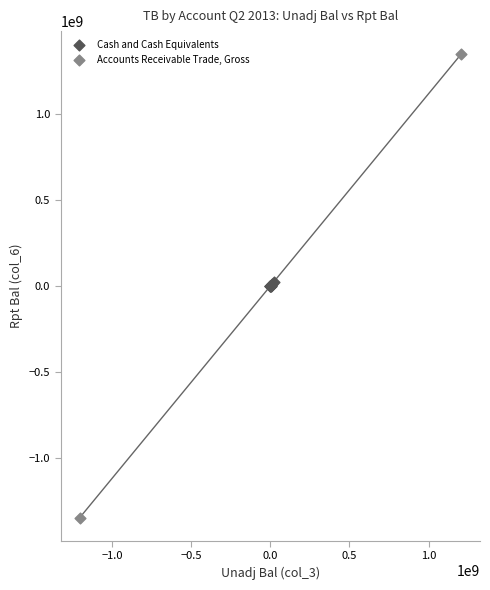

Which series reaches the maximum Y coordinate?

Accounts Receivable Trade, Gross